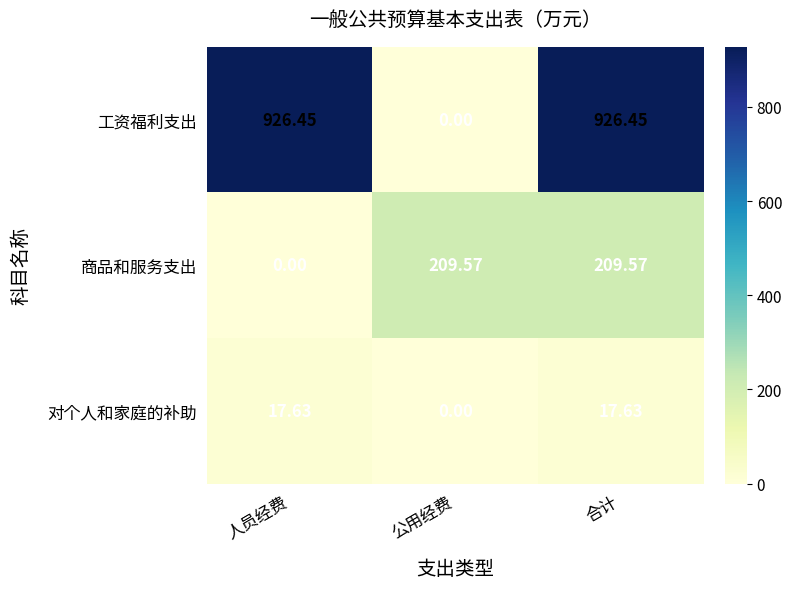

How many data points does each series have?

3